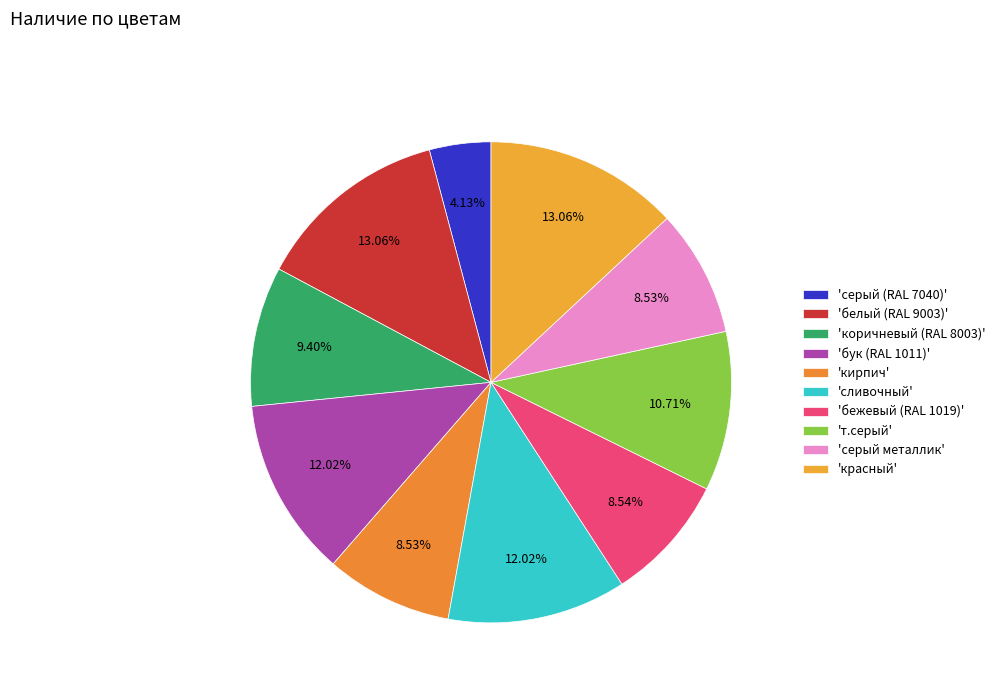

Rank the categories by value from highest to lowest.

белый (RAL 9003), красный, бук (RAL 1011), сливочный, т.серый, коричневый (RAL 8003), бежевый (RAL 1019), кирпич, серый металлик, серый (RAL 7040)